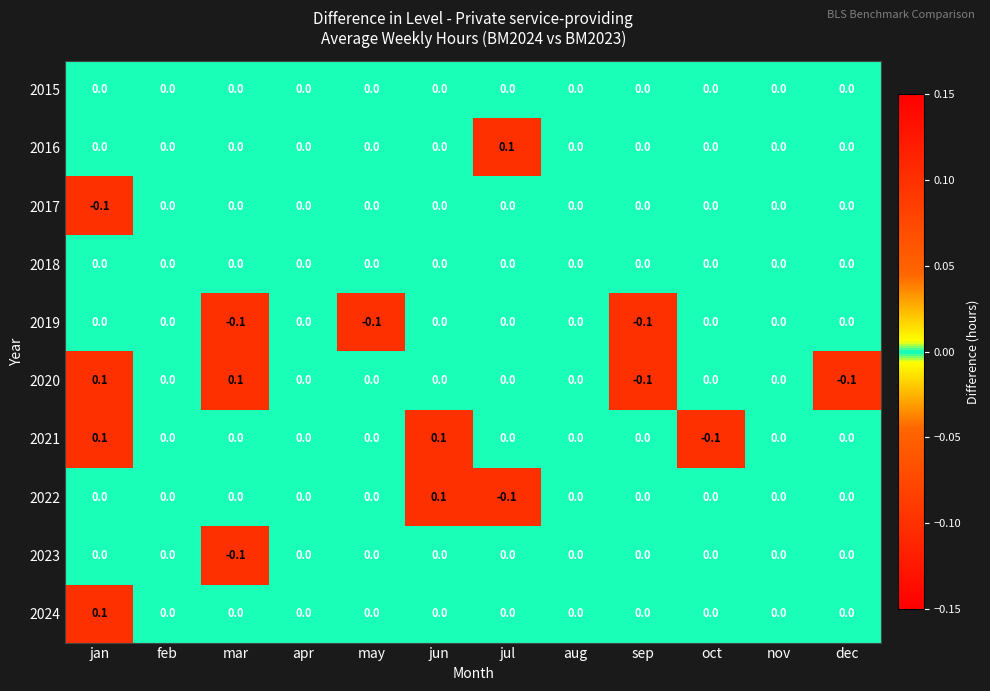

Between jan and dec, which series saw the biggest shift?

2020